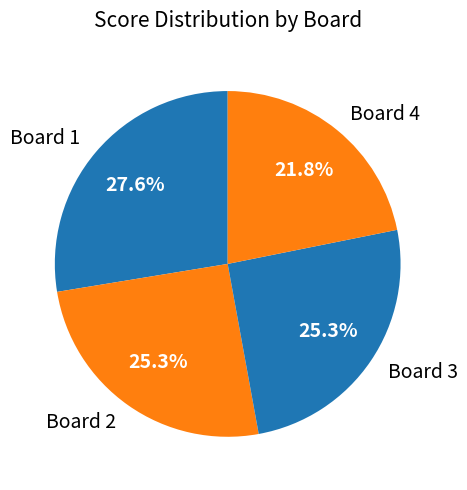

What is the ratio of the value at Board 1 to the value at Board 4?

1.3